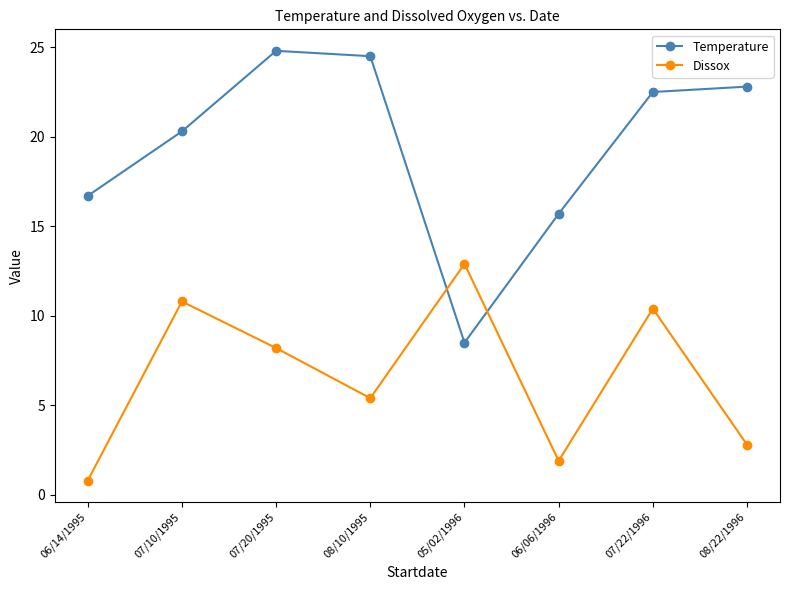

Between 08/10/1995 and 05/02/1996, which series saw the biggest shift?

Temperature